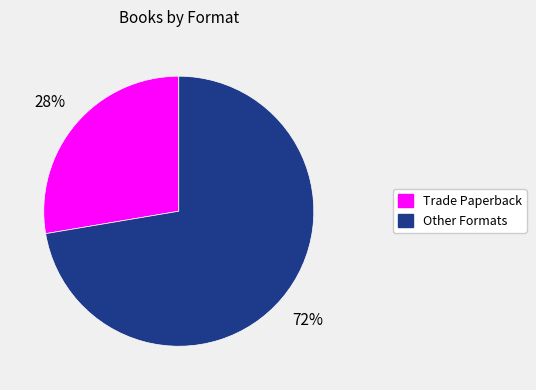

To the nearest percent, what is the average slice percentage?

50%